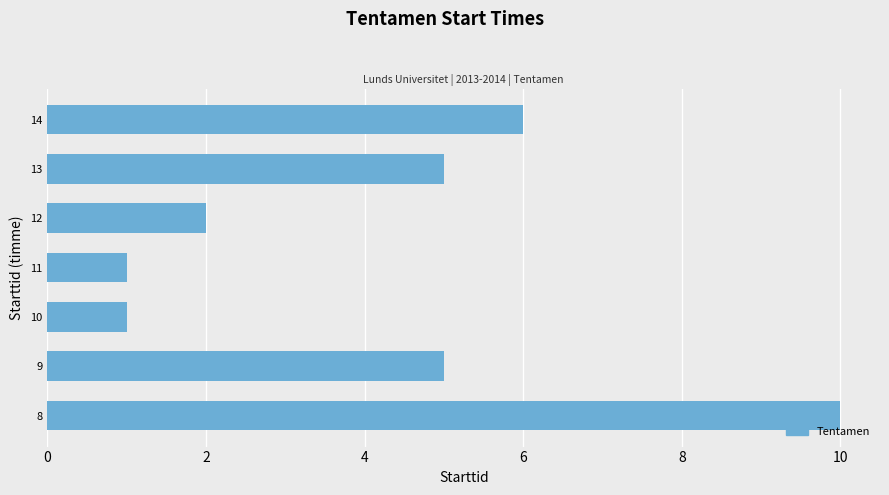

What is the greatest value displayed?

10